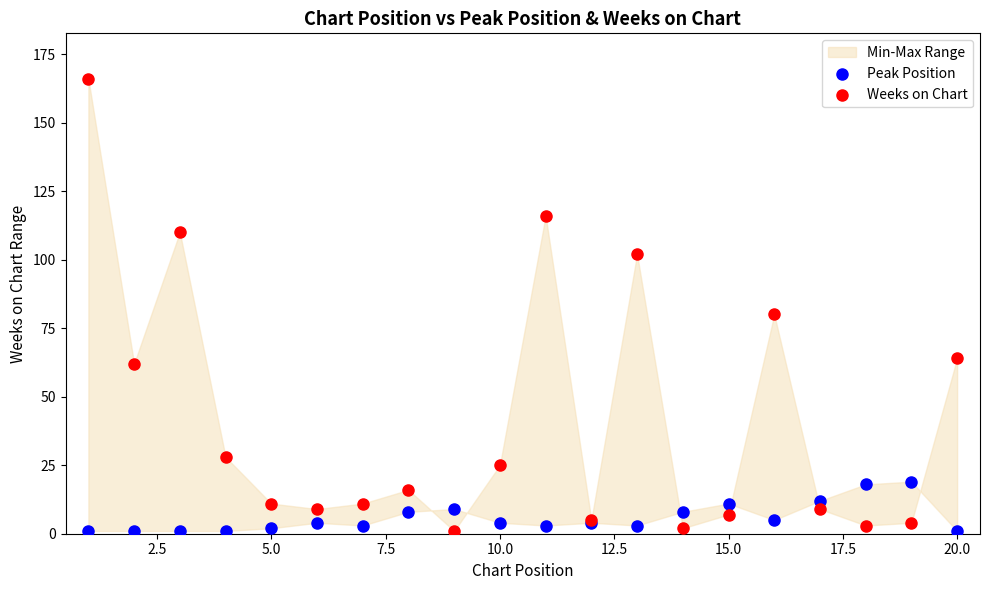

Across all series, what Y value is closest to 83?

80